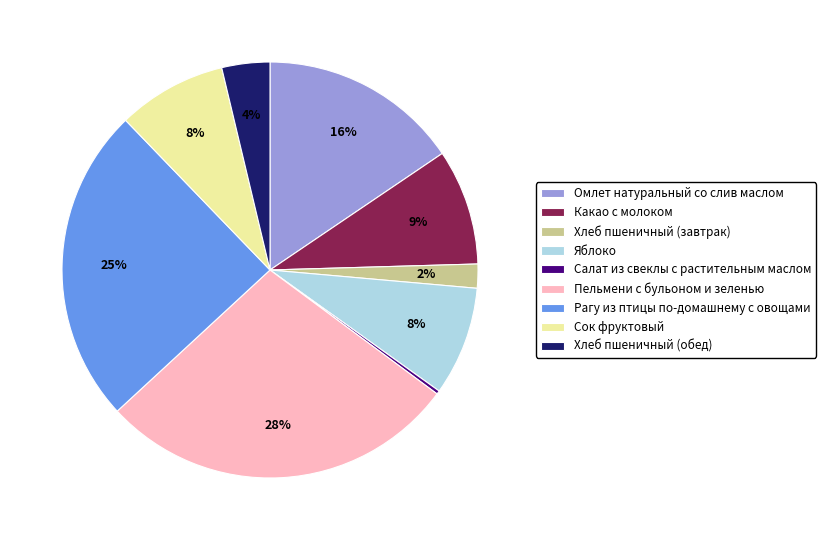

Combined, do Пельмени с бульоном и зеленью and Сок фруктовый account for over 50%?

No